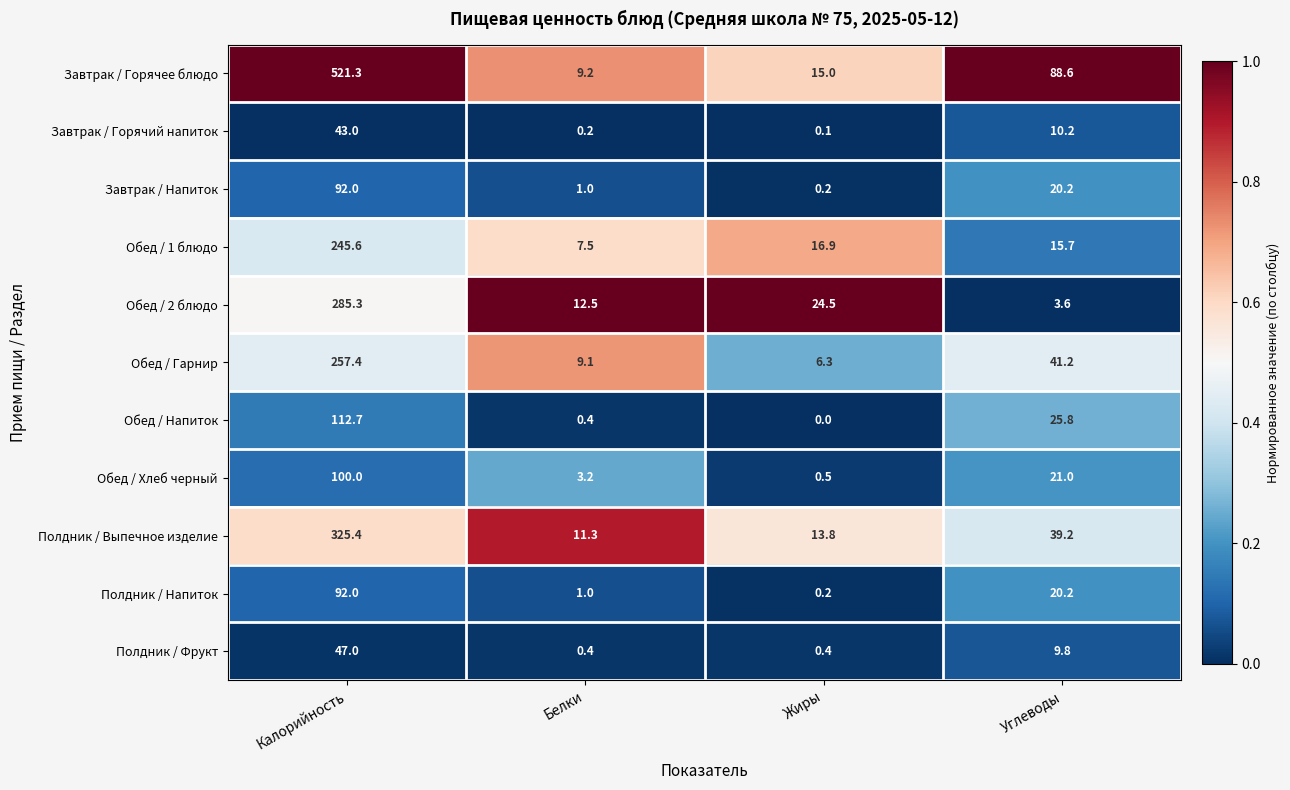

Which category has the highest value across all series?

Калорийность